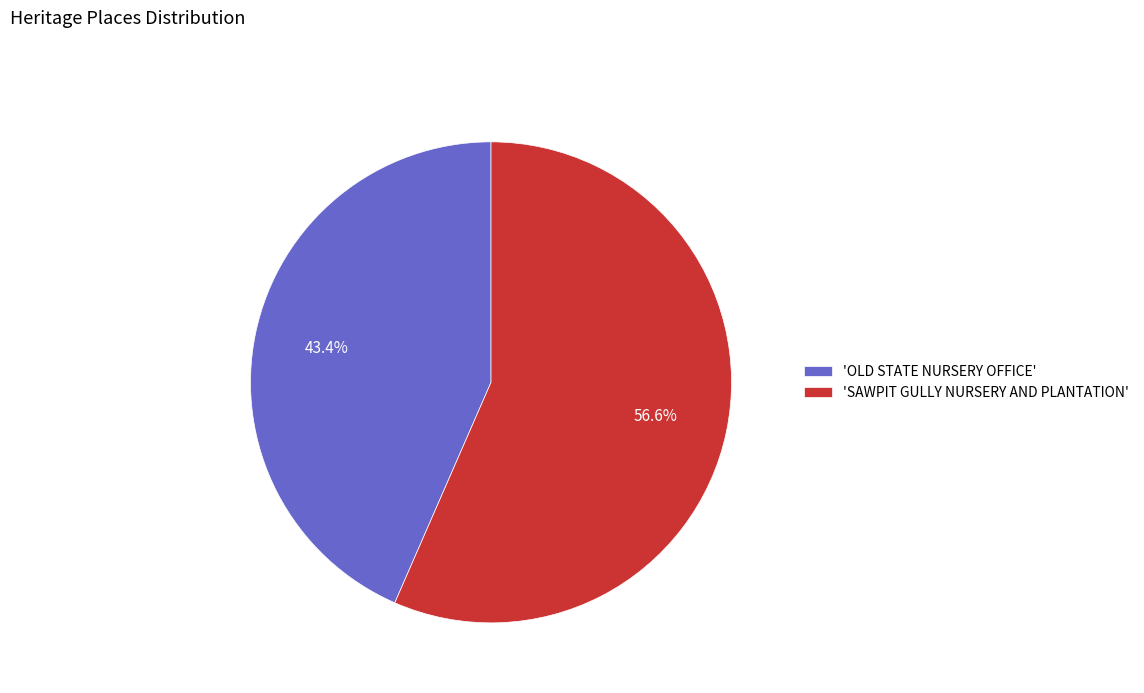

What is the ratio of the value at 'SAWPIT GULLY NURSERY AND PLANTATION' to the value at 'OLD STATE NURSERY OFFICE'?

1.3